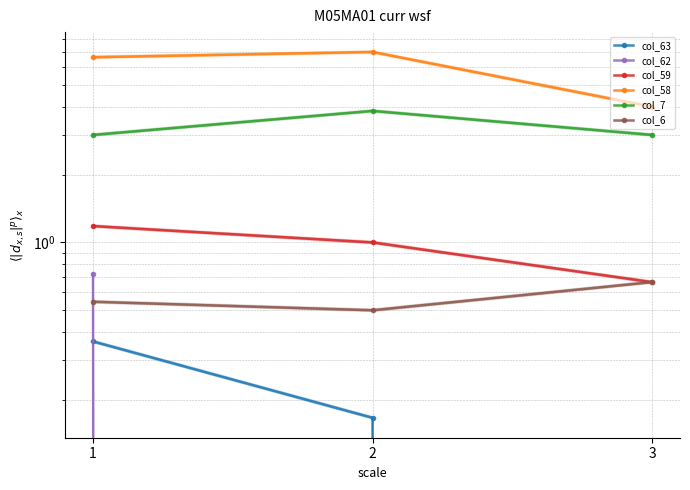

Which series changed the most between 1 and 3?

col_58